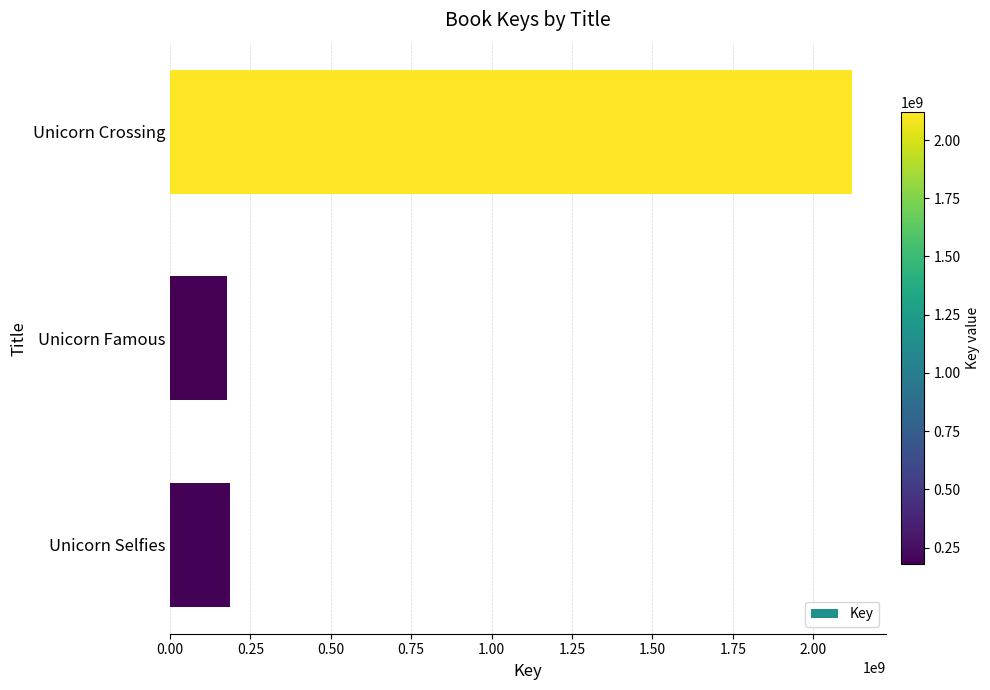

How many bars are there in total?

3